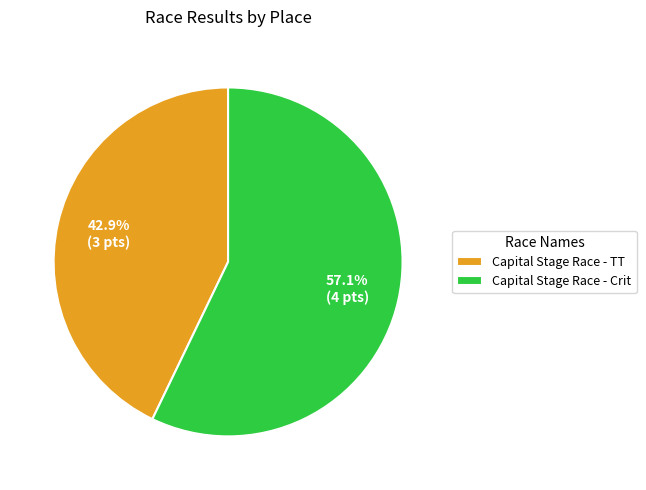

Which category has the smallest portion of the pie?

Capital Stage Race - TT